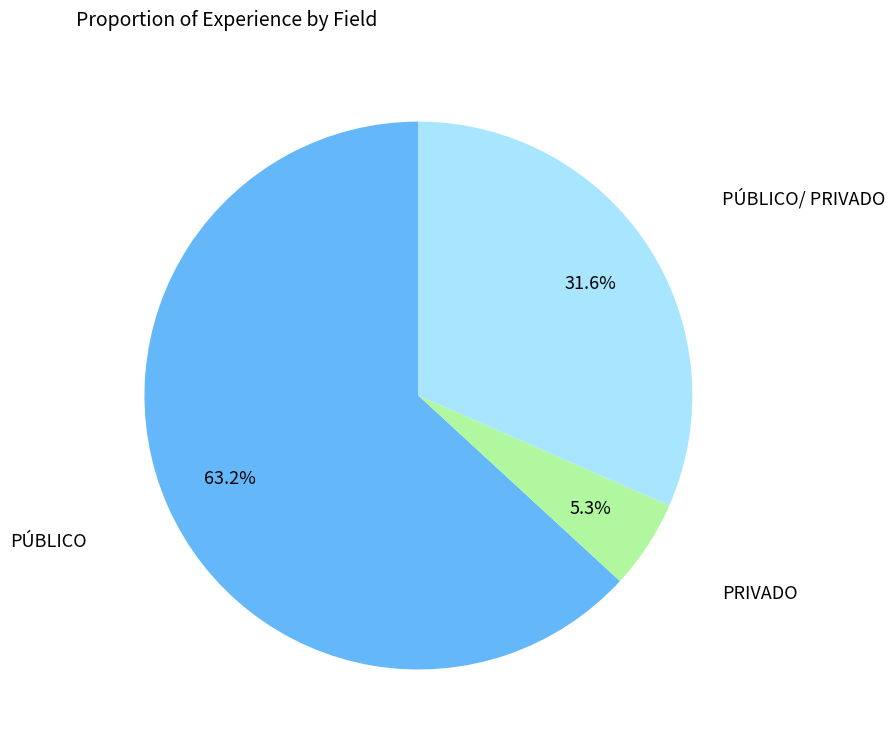

Is there a majority slice in this chart?

Yes